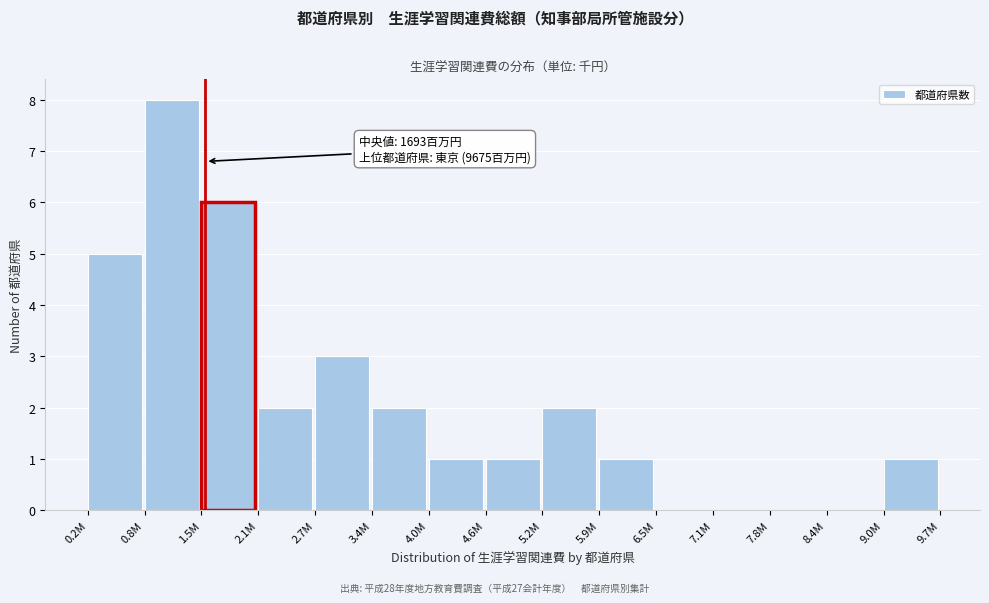

Reading left to right, transcribe all the data shown in this chart.

0.2M=5	0.8M=8	1.5M=6	2.1M=2	2.7M=3	3.4M=2	4.0M=1	4.6M=1	5.2M=2	5.9M=1	6.5M=0	7.1M=0	7.8M=0	8.4M=0	9.0M=1